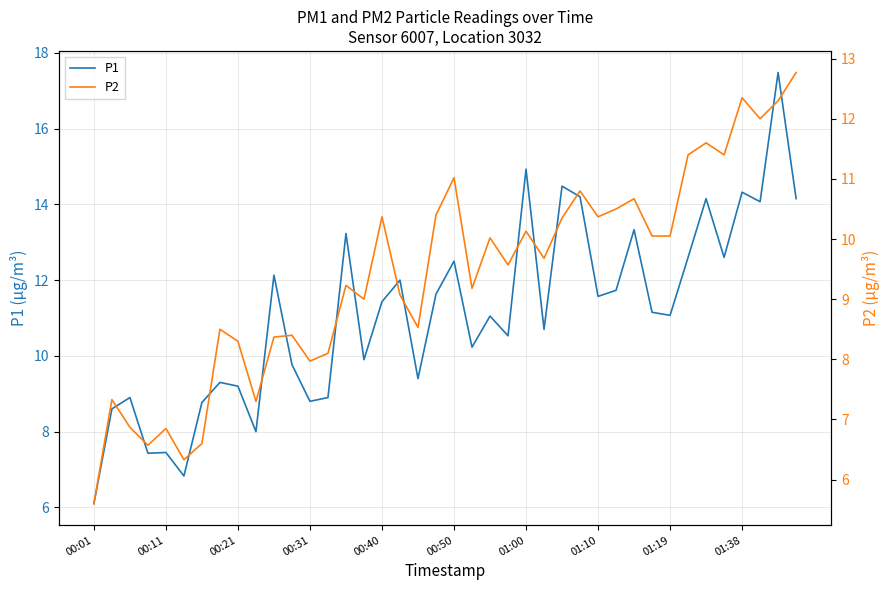

Does the chart have visible grid lines?

Yes